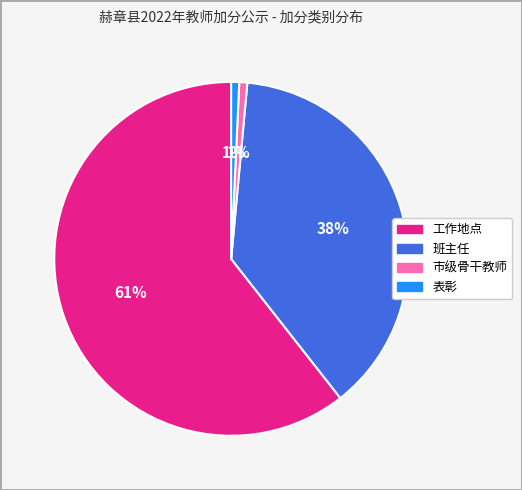

Count the number of slices in the pie.

4